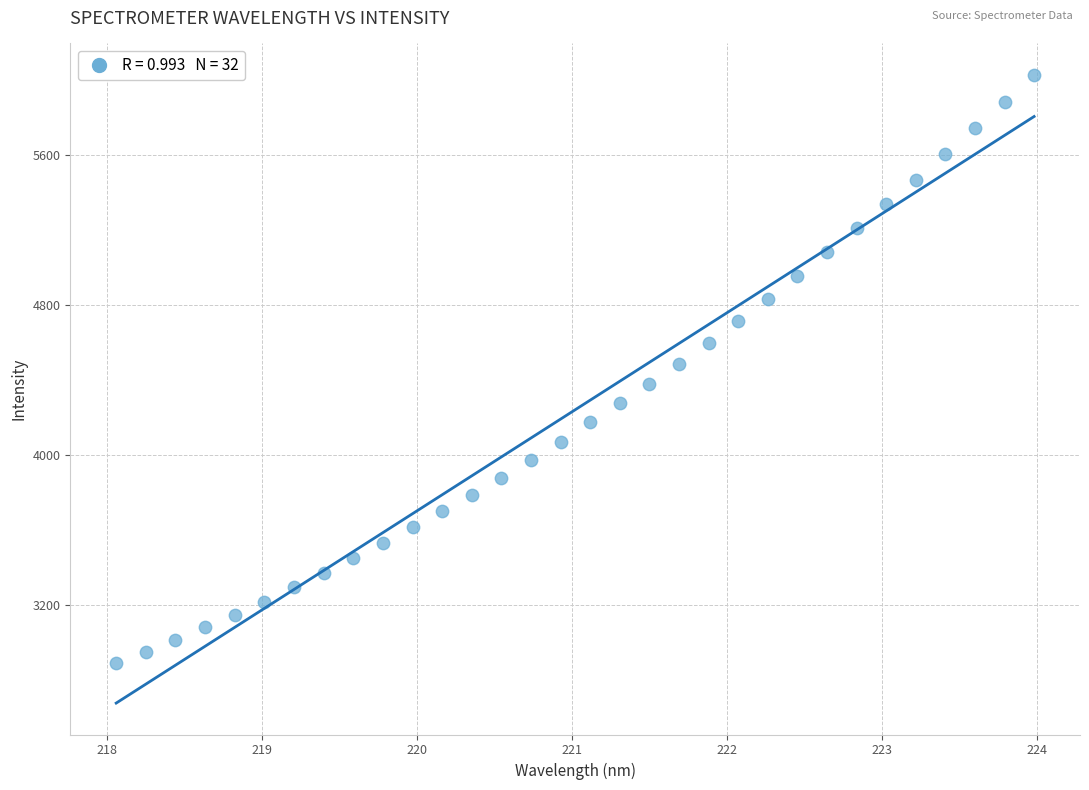

What is the range of Y values (max minus min)?

3141.6